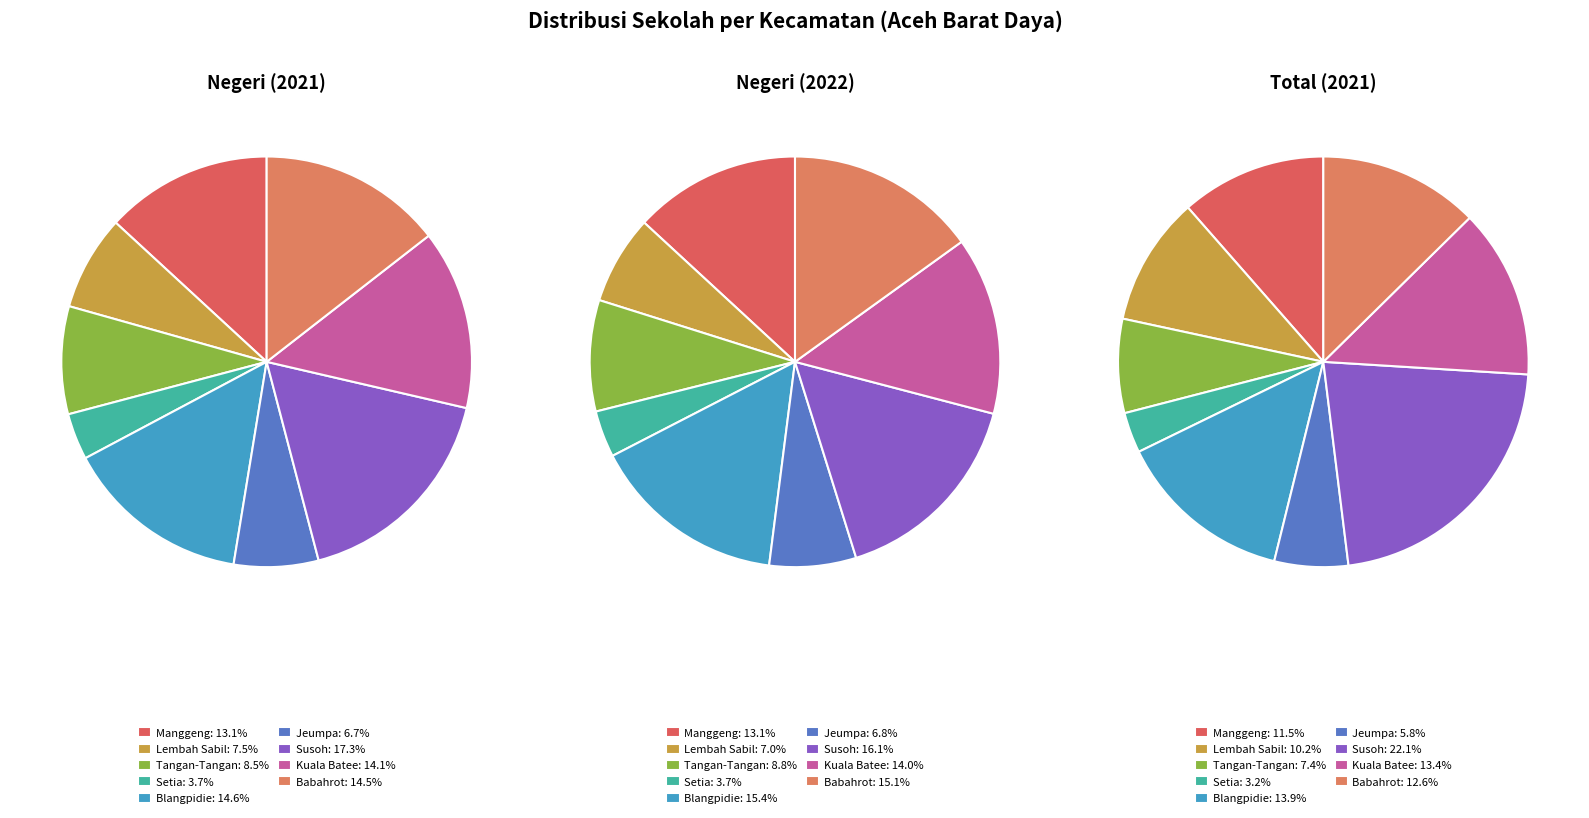

Which category has the biggest portion of the pie?

Susoh